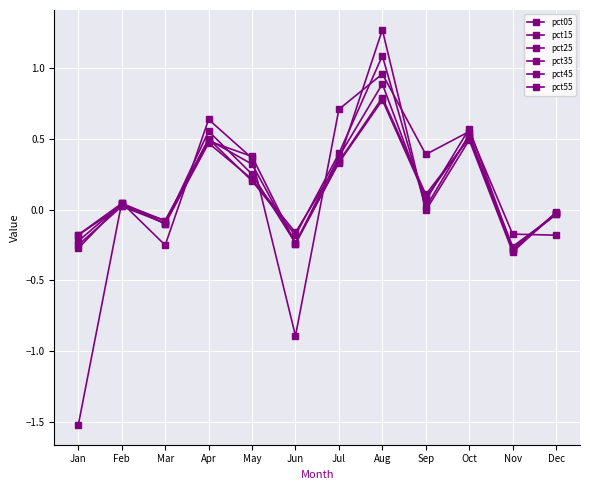

How many values in pct25 are above zero?

7